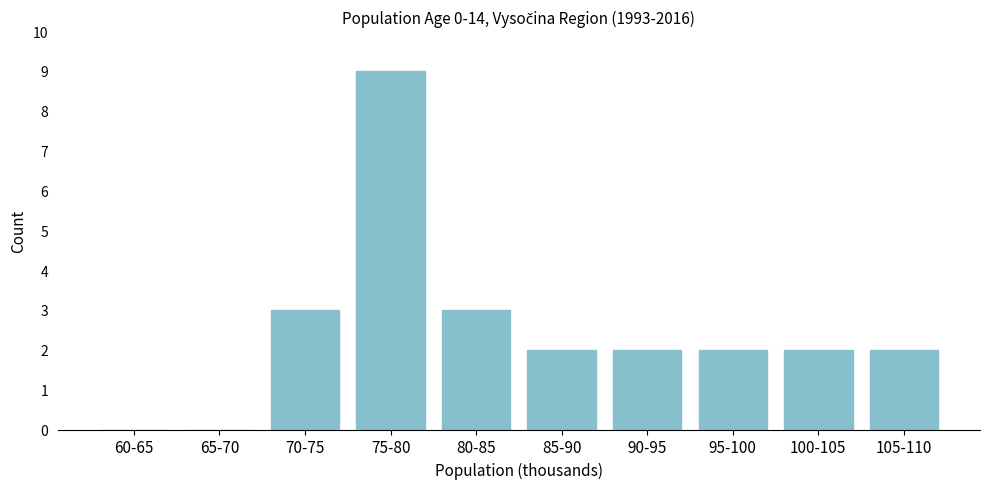

Reading left to right, what are all the values shown in this chart?

60-65=0	65-70=0	70-75=3	75-80=9	80-85=3	85-90=2	90-95=2	95-100=2	100-105=2	105-110=2